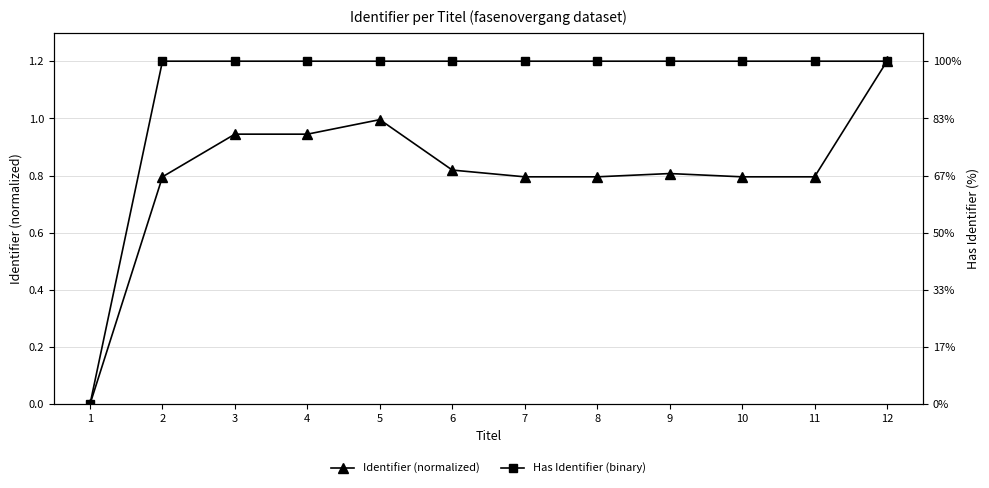

Rank the series at 7 from highest to lowest value.

Has Identifier (binary), Identifier (normalized)